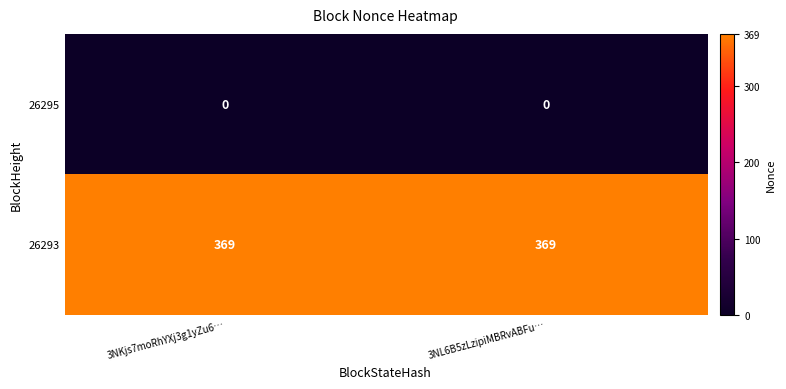

What is the maximum value shown in the chart?

369